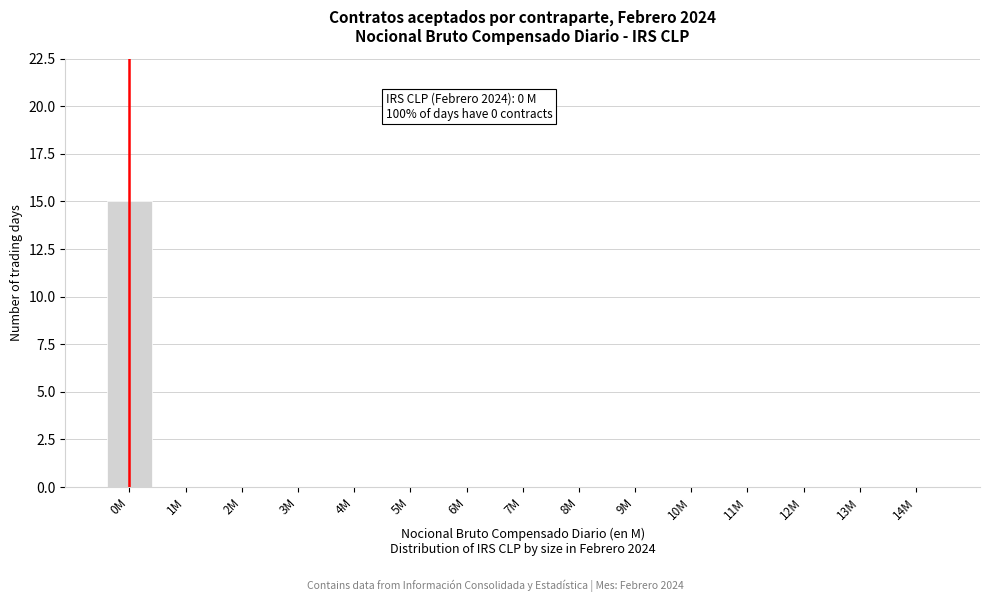

Reading left to right, extract all data points from this chart.

0M=15	1M=0	2M=0	3M=0	4M=0	5M=0	6M=0	7M=0	8M=0	9M=0	10M=0	11M=0	12M=0	13M=0	14M=0